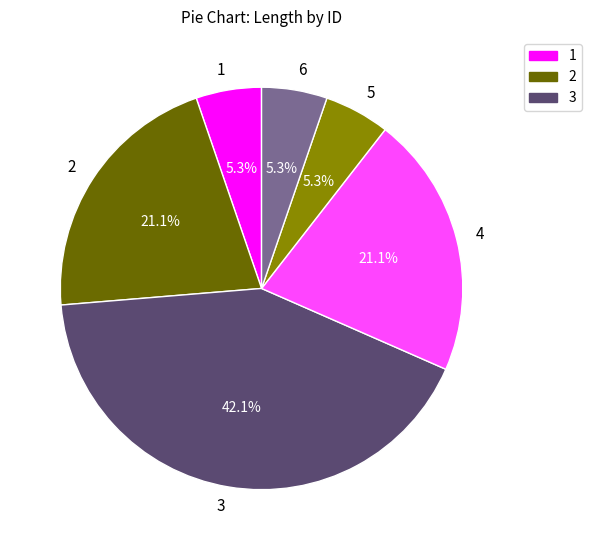

How many segments does this pie chart have?

6